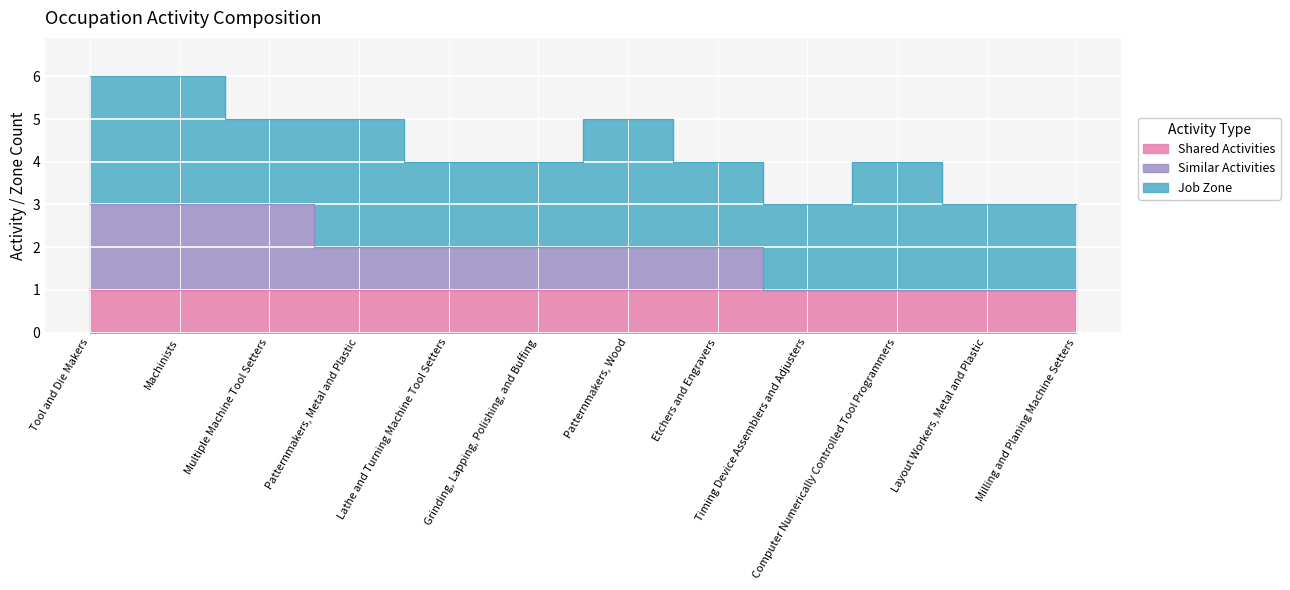

True or false: Similar Activities and Shared Activities cross at least once.

False